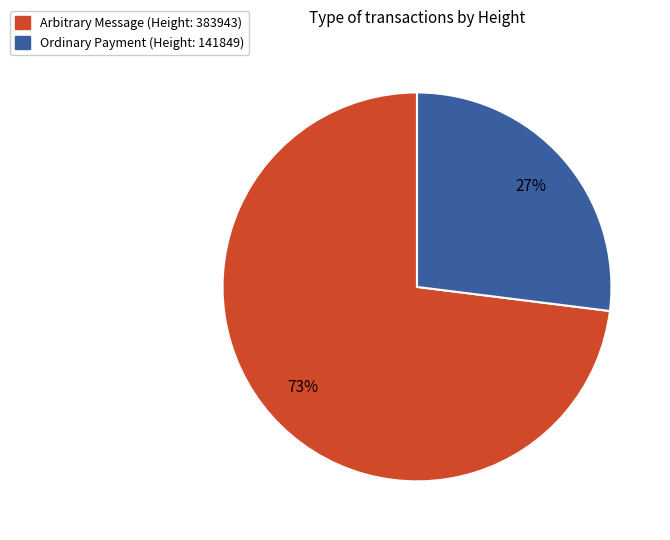

Combined, do Arbitrary Message (Height: 383943) and Ordinary Payment (Height: 141849) account for over 50%?

Yes